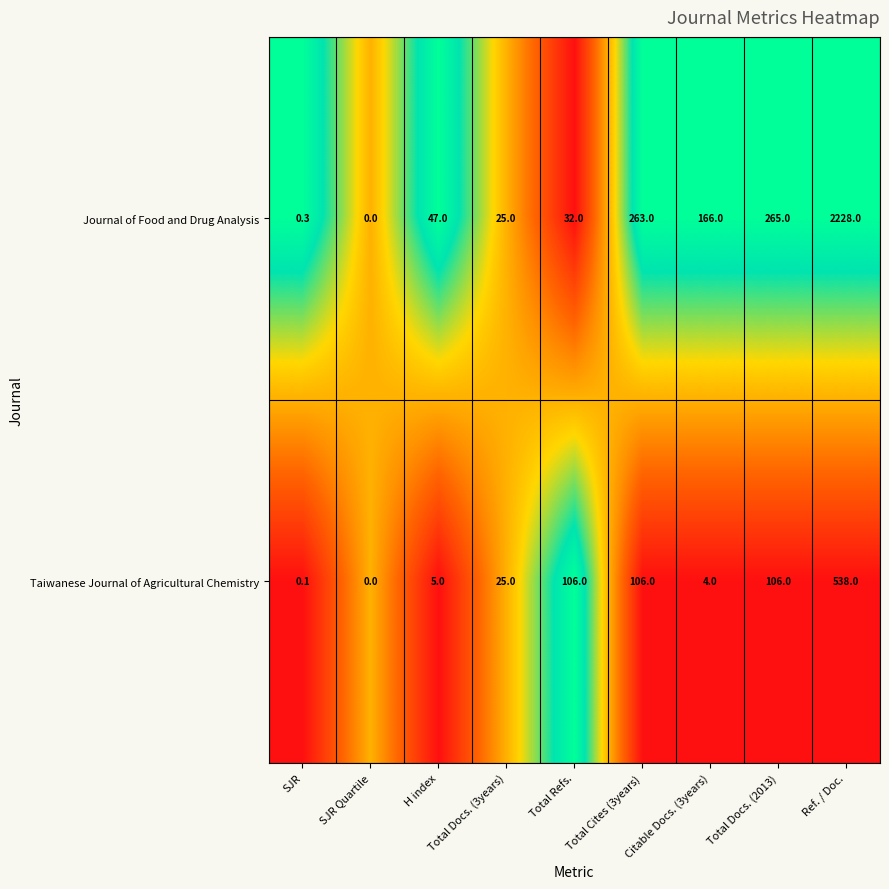

Which series changed the most between H index and Total Docs. (2013)?

Journal of Food and Drug Analysis